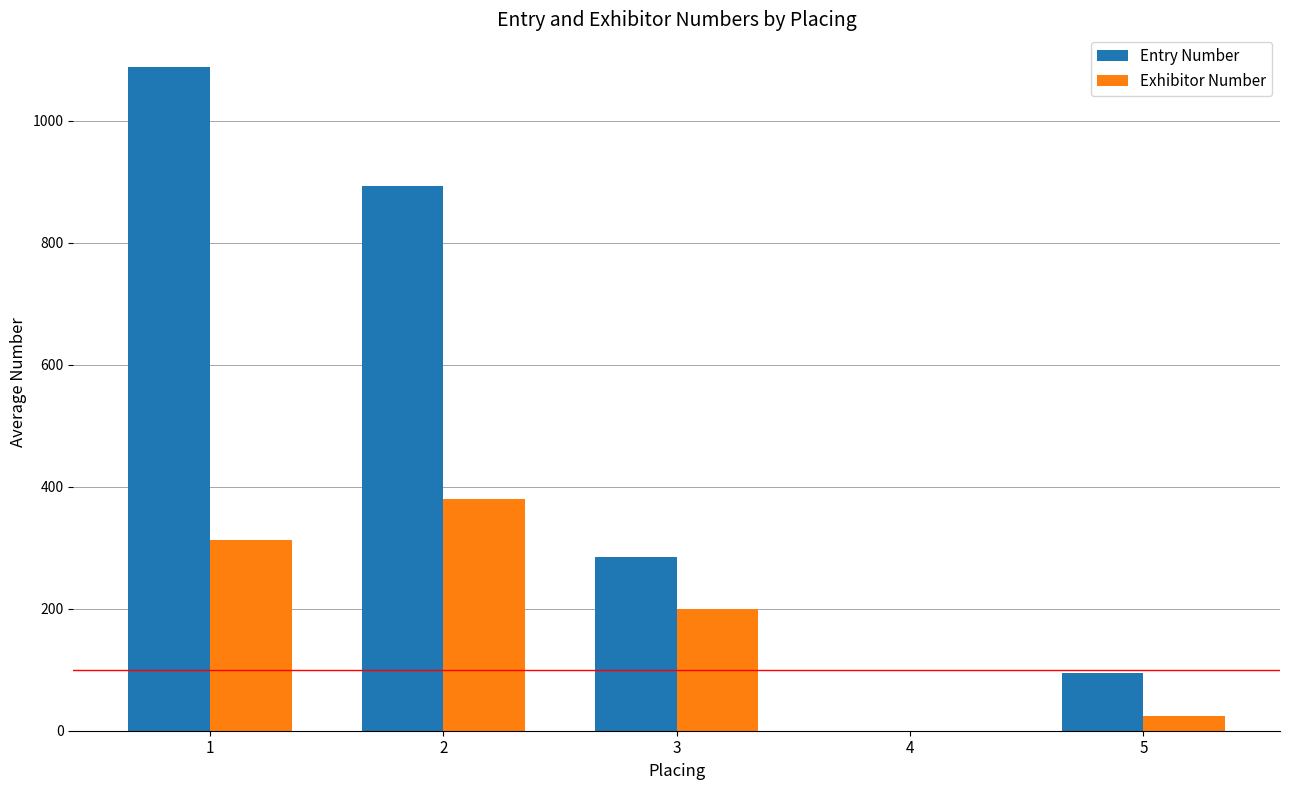

Reading right to left, what are all the values shown in this chart?

Entry Number: 5=95	4=0	3=284	2=892	1=1087
Exhibitor Number: 5=24	4=0	3=199	2=380	1=312